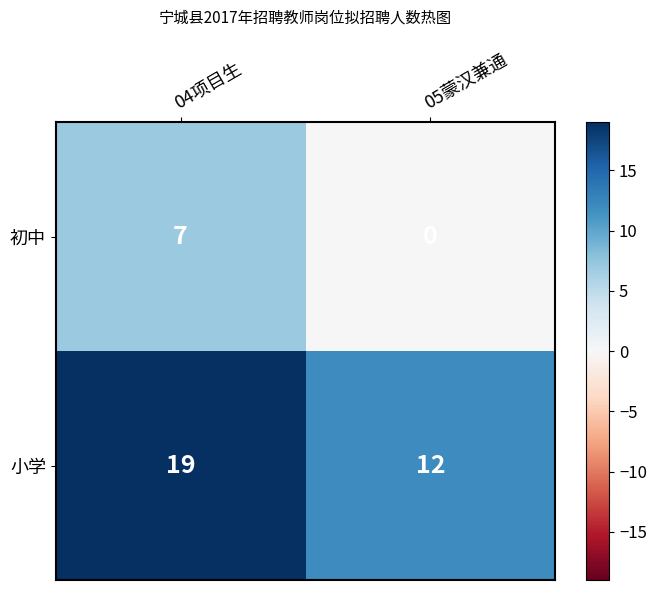

At how many categories does at least one series exceed 14?

1